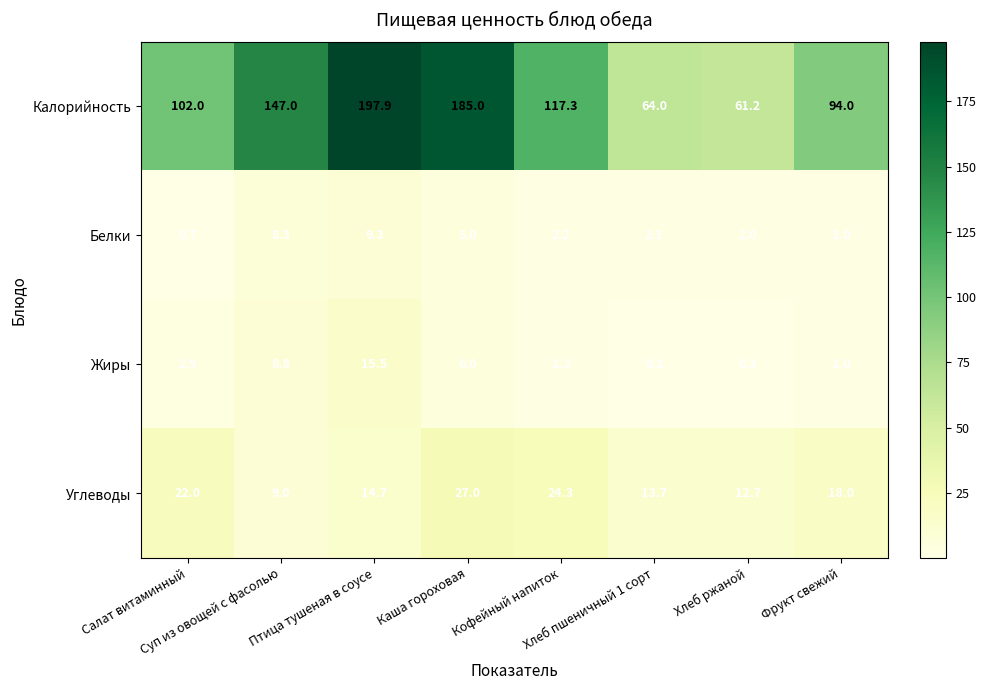

Rank the series by their maximum value, from highest to lowest.

Калорийность, Углеводы, Жиры, Белки